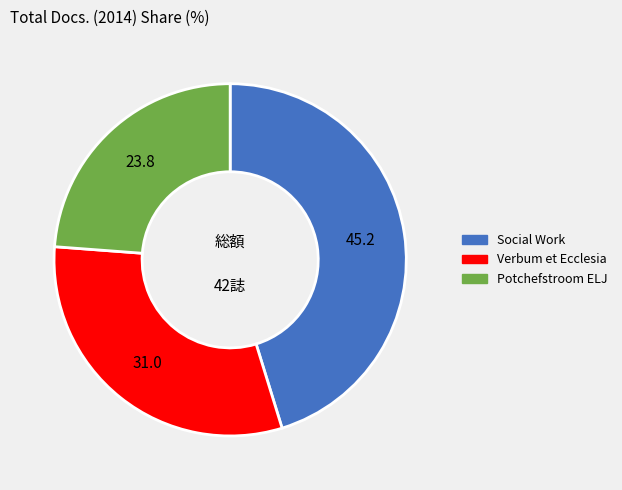

Is there any slice that represents more than half of the pie?

No